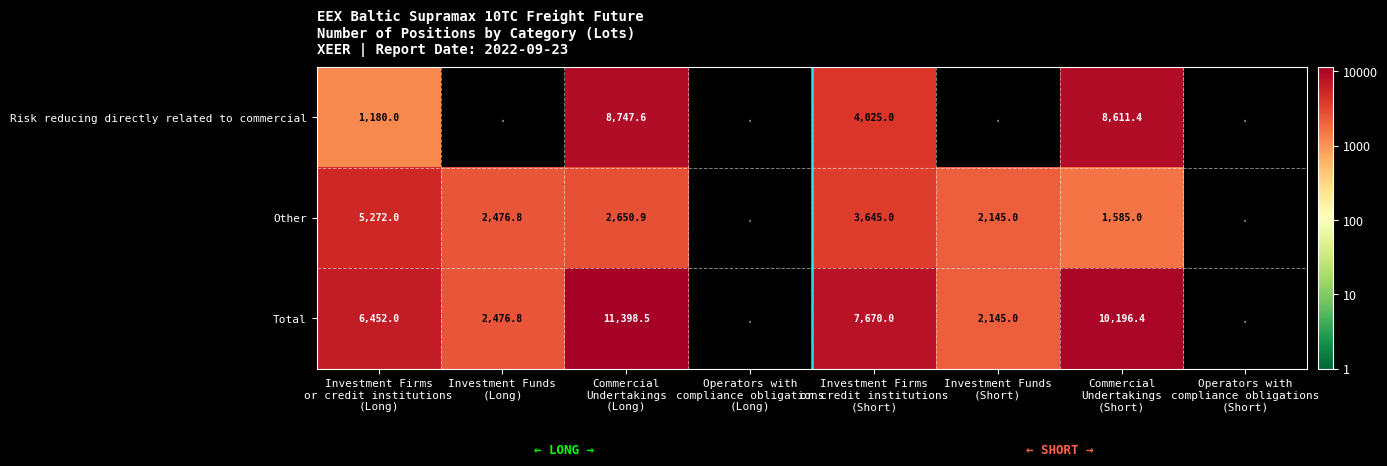

What is the difference between the Other values at Commercial Undertakings (Short) and Investment Firms or credit institutions (Long)?

3687.0